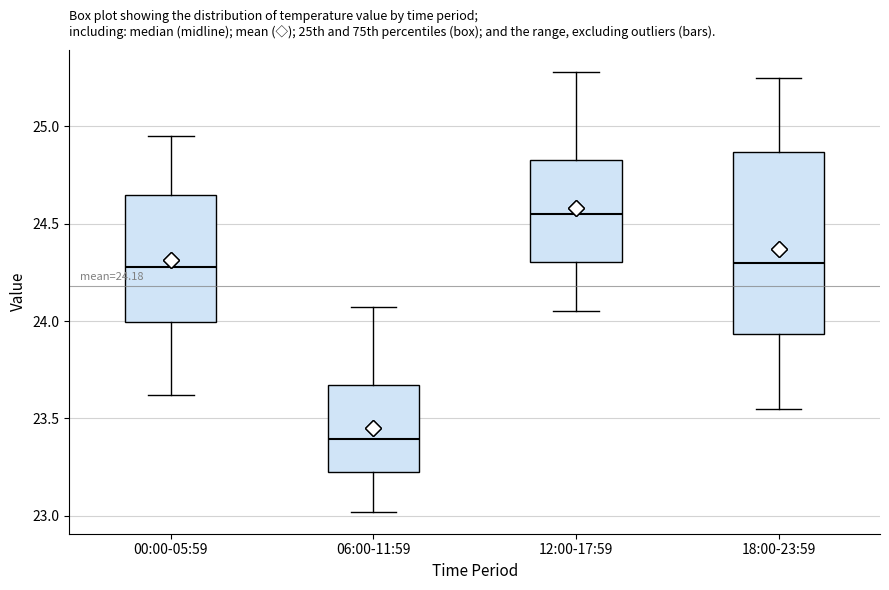

Reading left to right, read every box against the y-axis: the position of its median line, the range the box covers, and the ends of its whiskers. The values are not printed on the chart, so give them approximately, as read against the axis.

00:00-05:59: median 24.30, box 24.00 to 24.65, whiskers 23.60 to 24.95
06:00-11:59: median 23.40, box 23.20 to 23.65, whiskers 23.00 to 24.05
12:00-17:59: median 24.55, box 24.30 to 24.85, whiskers 24.05 to 25.30
18:00-23:59: median 24.30, box 23.95 to 24.85, whiskers 23.55 to 25.25